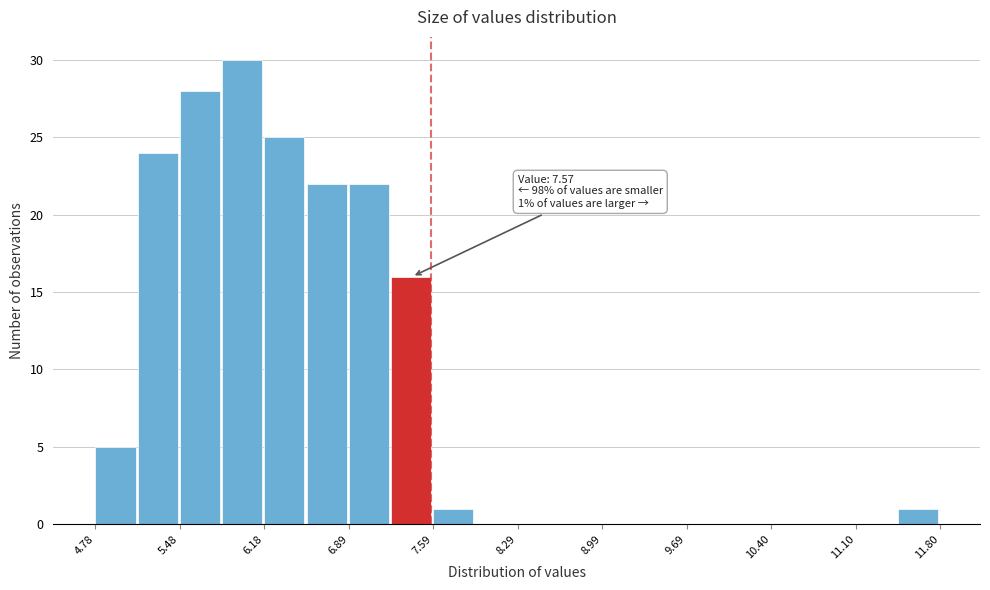

Around what value on the x-axis is the tallest bar? Give the approximate position of its centre, as read against the axis.

6.0